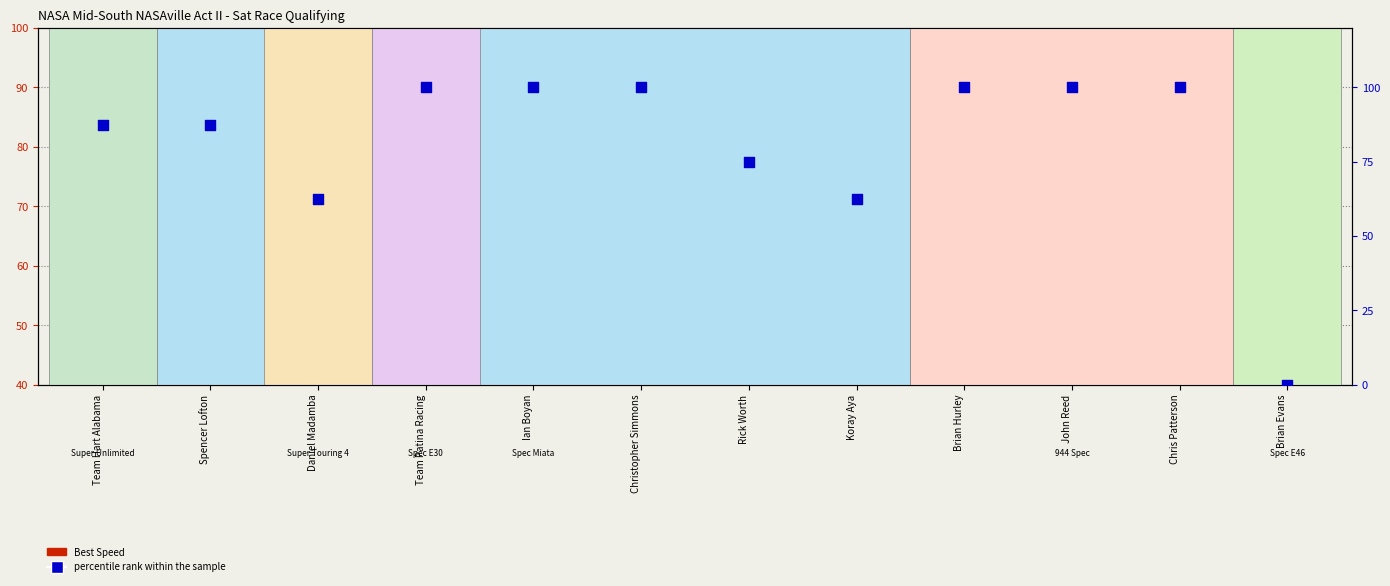

Which series reaches the minimum Y coordinate?

Best Speed